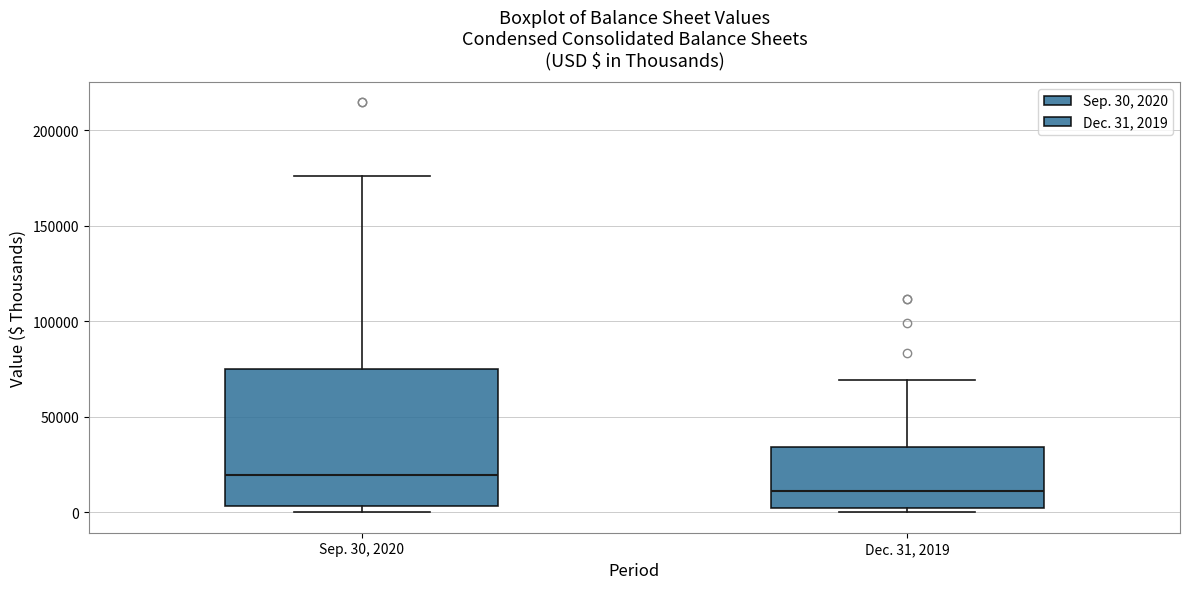

Comparing the boxes themselves (not the whiskers), which one is the tallest?

Sep. 30, 2020